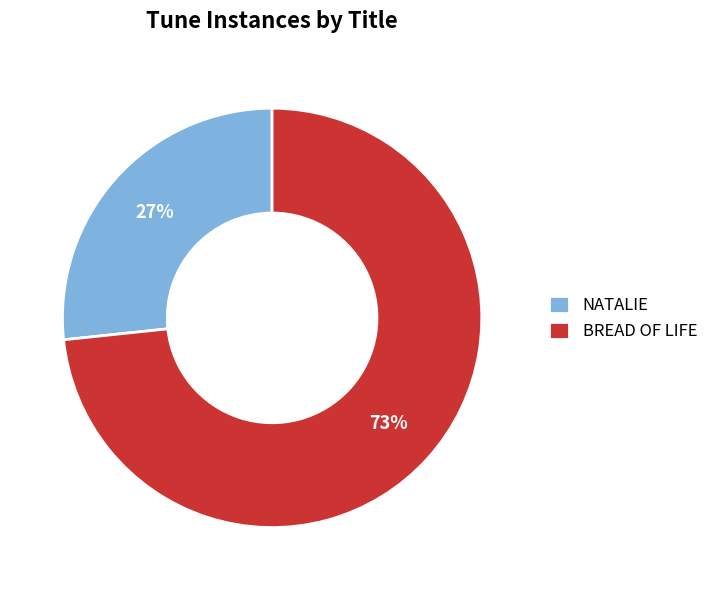

To the nearest percent, what is the average slice percentage?

50%